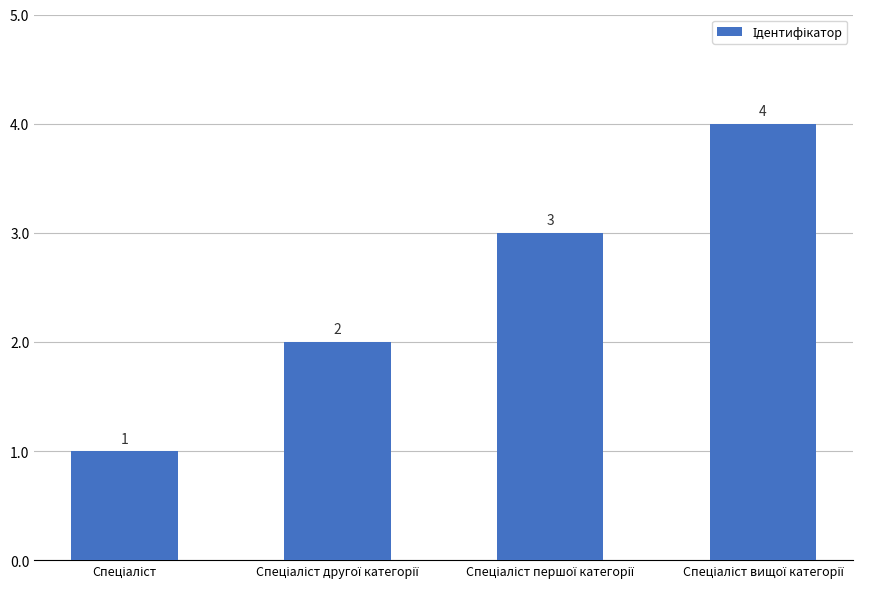

What is the value of the 3rd bar from the left?

3